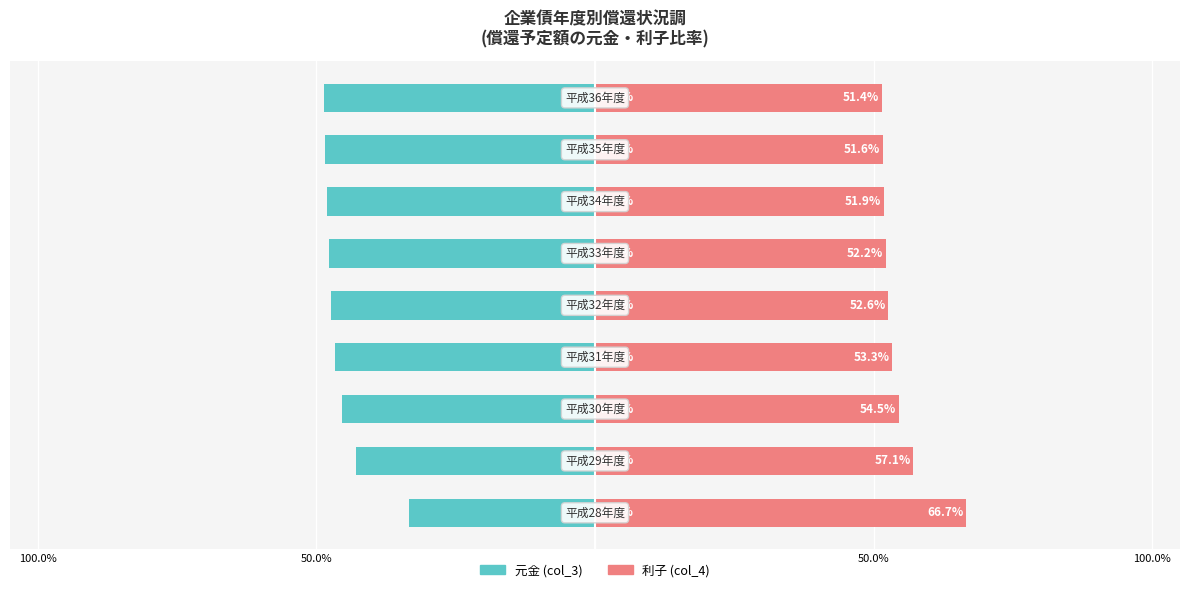

Reading right to left, list all the values displayed in this chart.

元金 (col_3): -48.6	-48.4	-48.1	-47.8	-47.4	-46.7	-45.5	-42.9	-33.3
利子 (col_4): 51.4	51.6	51.9	52.2	52.6	53.3	54.5	57.1	66.7